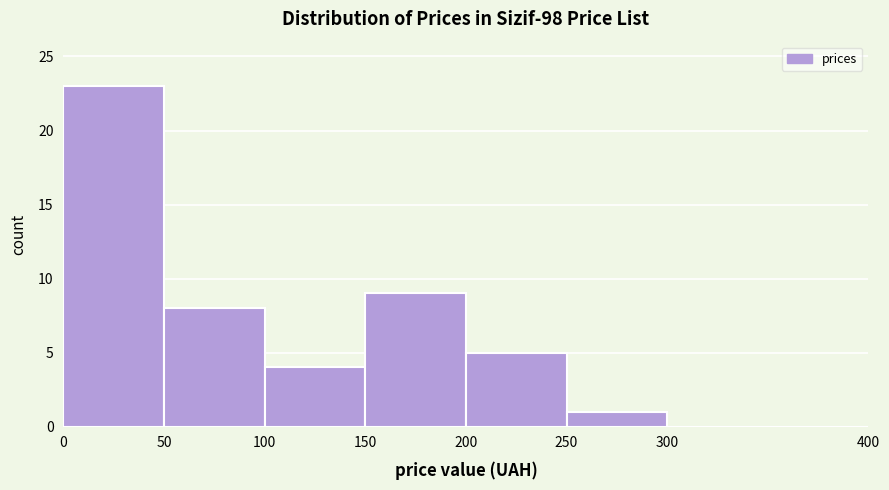

Over which range of the x-axis is the bar tallest?

0 to 50